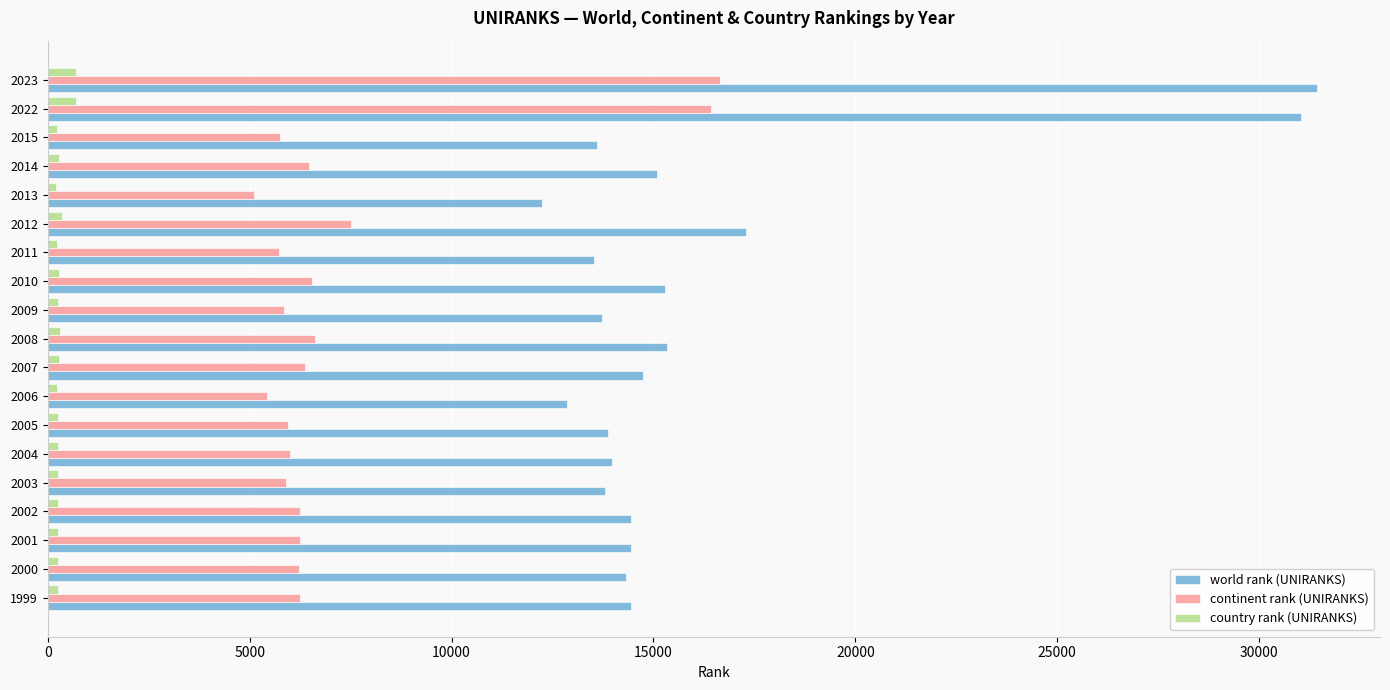

What is the difference between the highest and lowest values at 2023?

30714